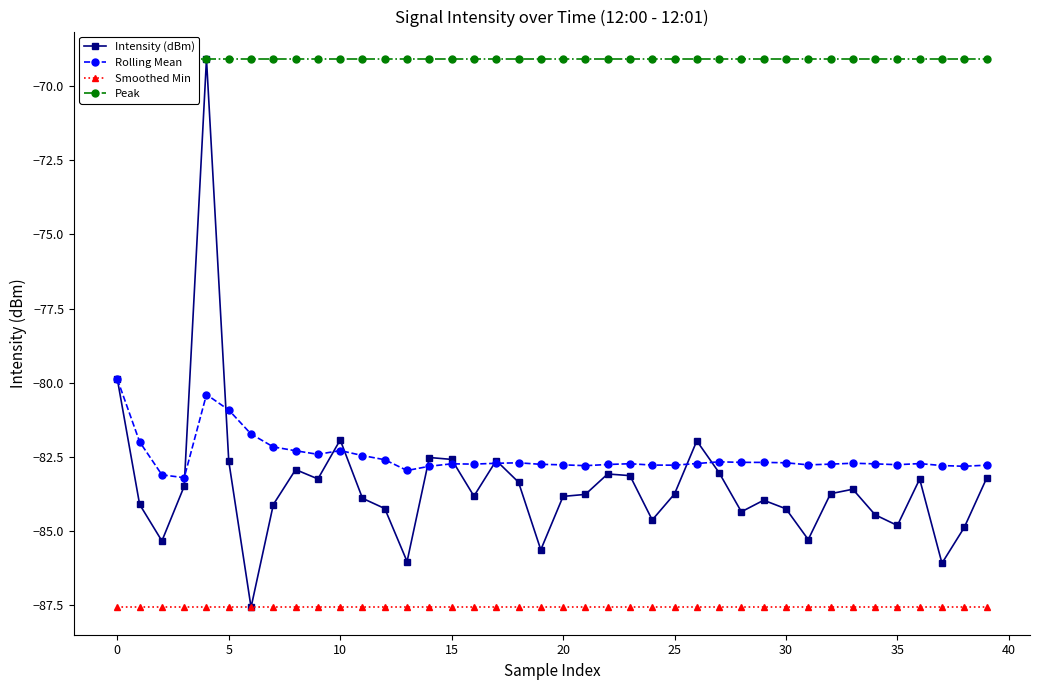

True or false: Peak has more than 0 interior local peaks.

False